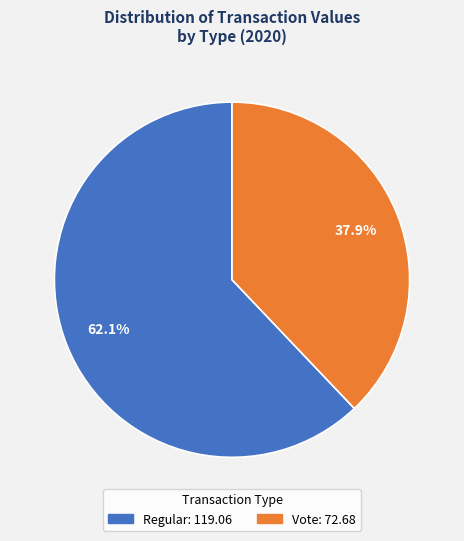

Is there a majority slice in this chart?

Yes